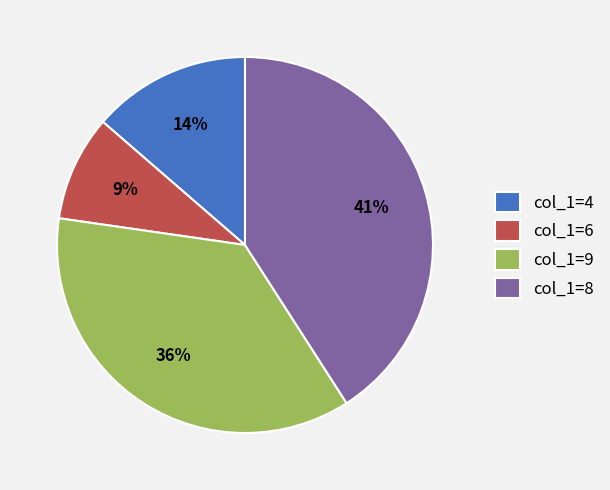

What percentage is the col_1=8 slice, to the nearest percent?

41%